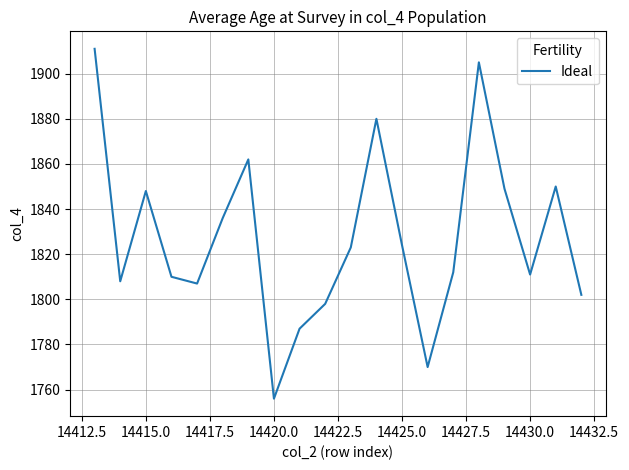

What is the smallest value displayed?

1756